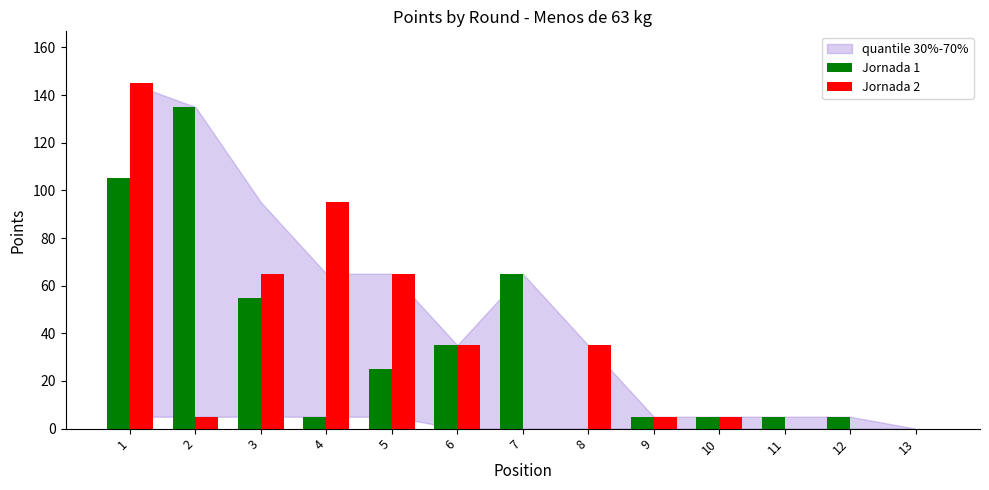

At which category does the chart reach its peak across all series?

1